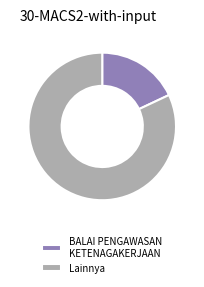

Approximately how many times larger is the value at Lainnya compared to BALAI PENGAWASAN KETENAGAKERJAAN?

4.6